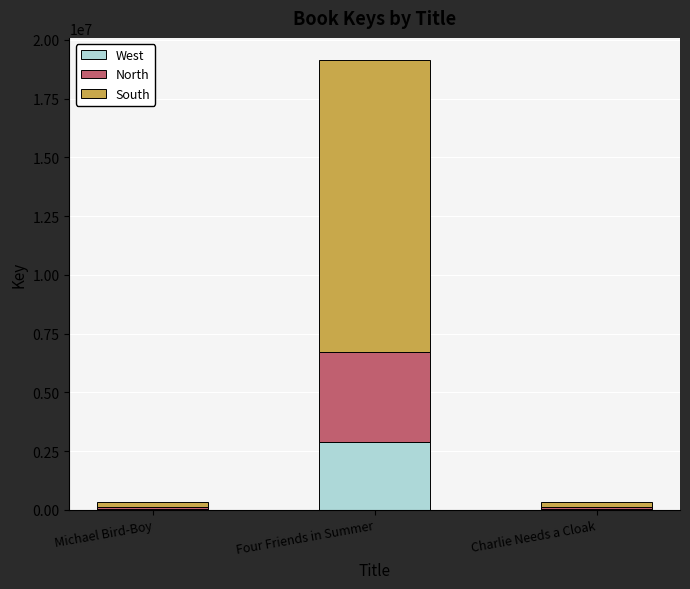

At which category is the sum across all series the highest?

Four Friends in Summer